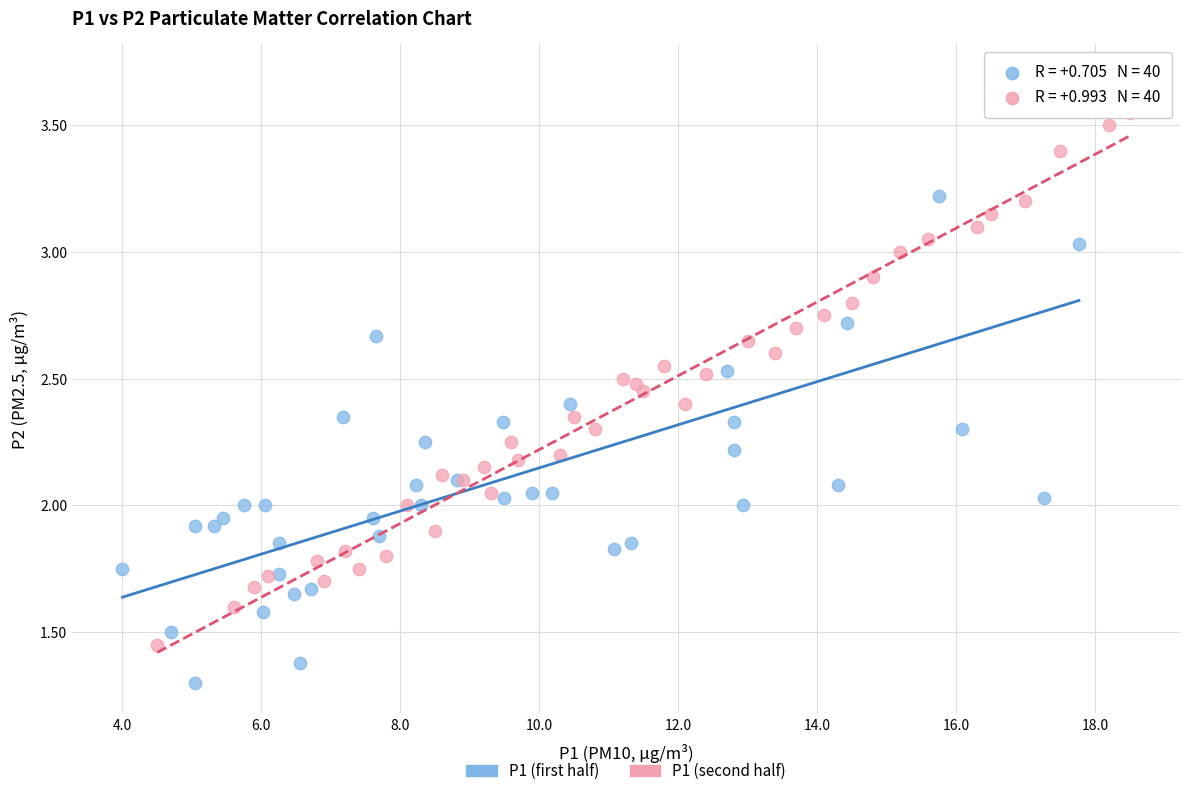

Which series has the widest spread of Y values?

P1 (first half)